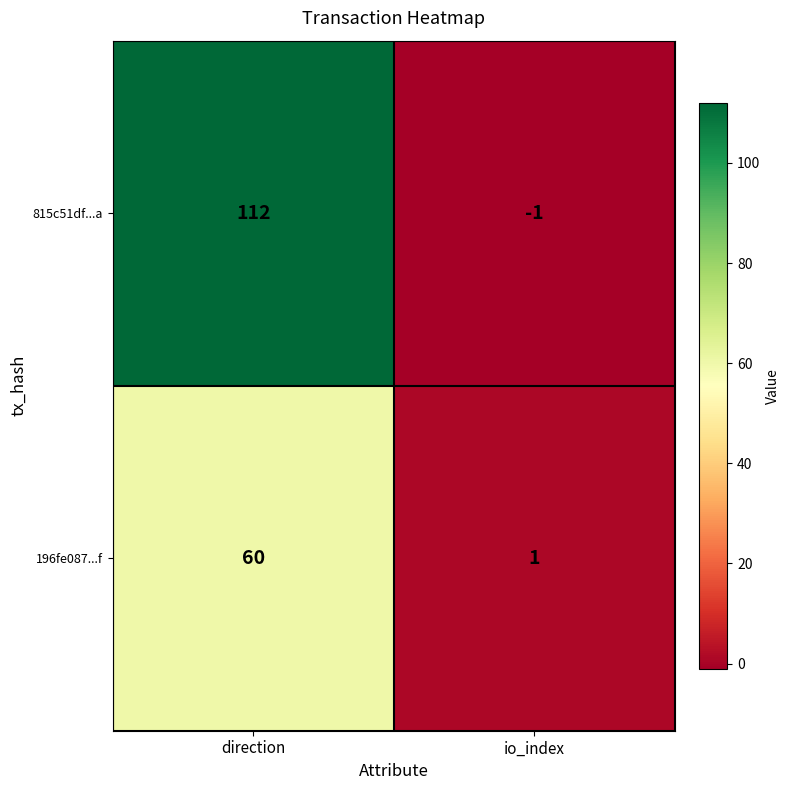

At which category is the sum across all series the highest?

direction